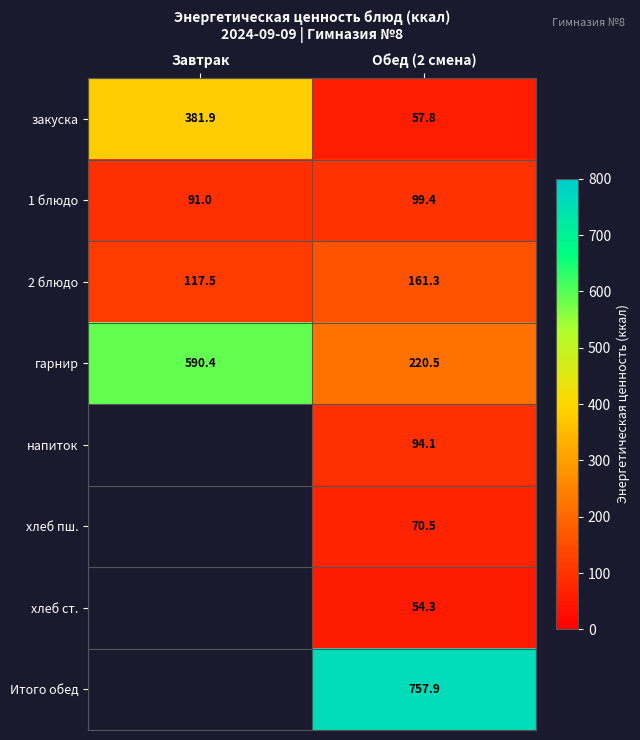

At which category is the sum across all series the highest?

Обед (2 смена)